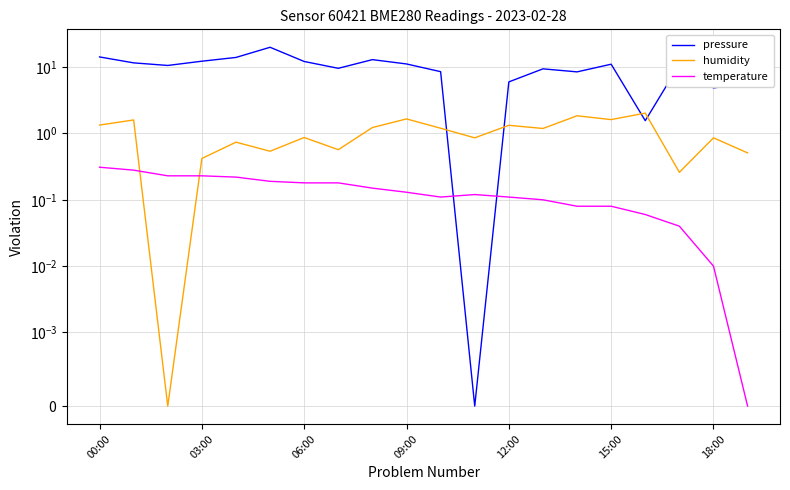

At 03:00, list the series in order from largest to smallest.

pressure, humidity, temperature